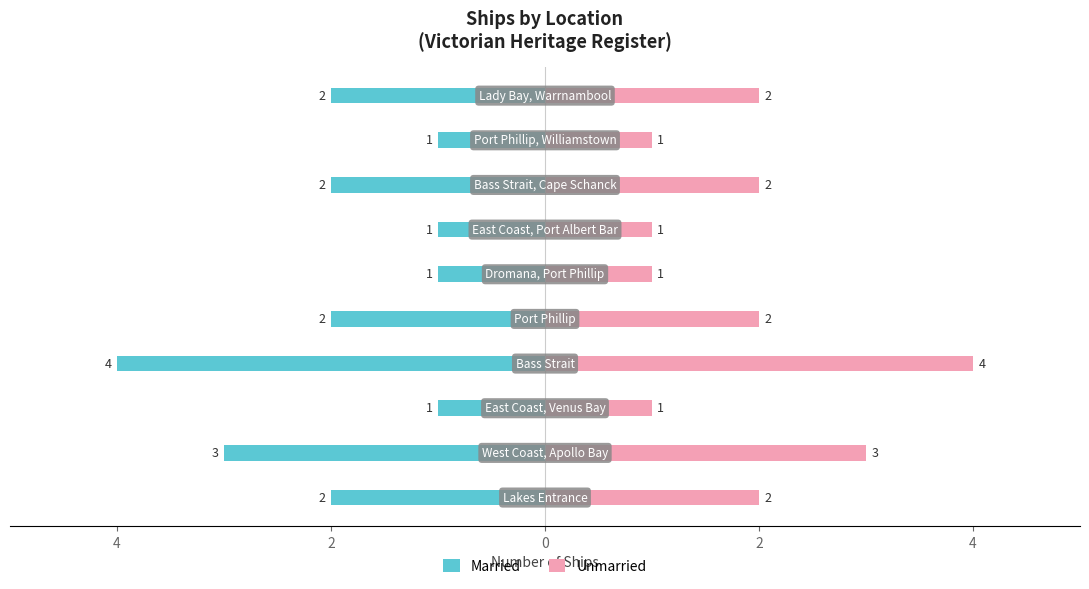

How many Married values are between -2 and -1?

8